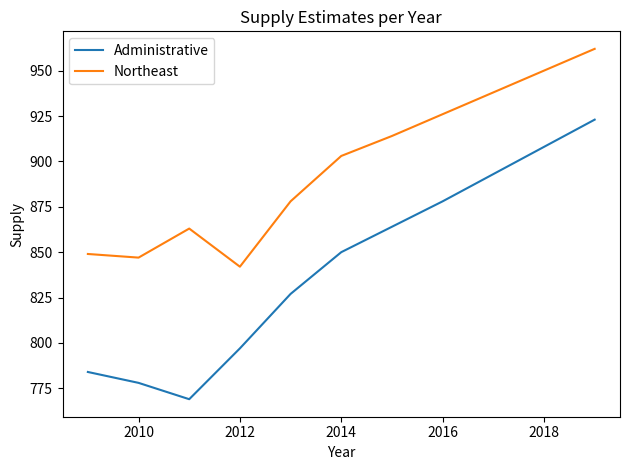

Does the chart display data point markers on the line(s)?

No